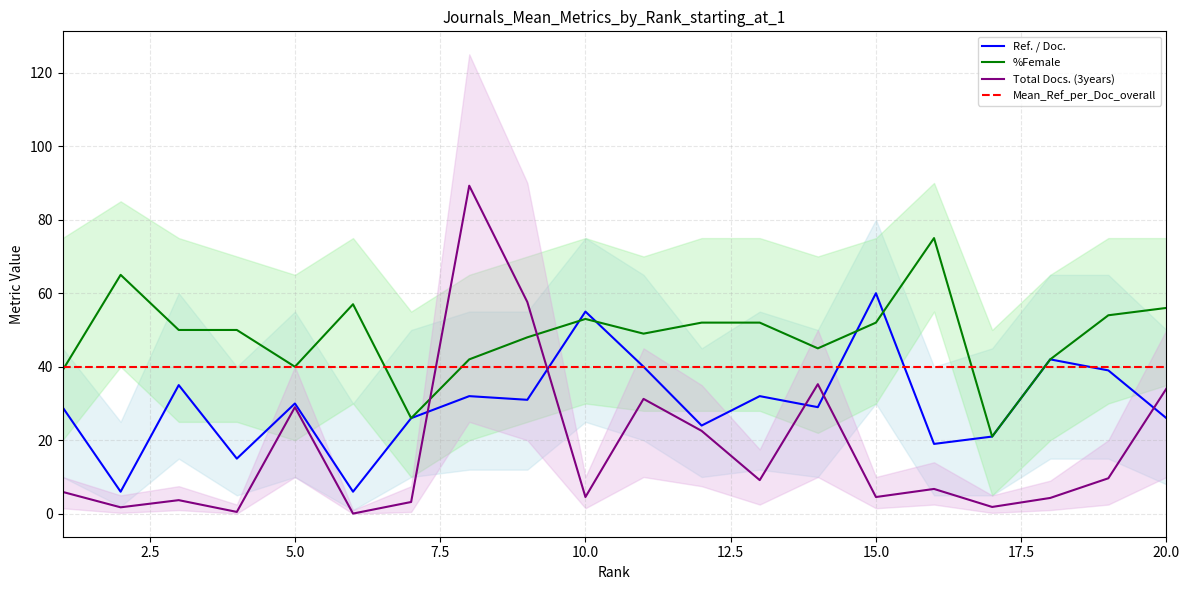

Reading left to right, what are all the values shown in this chart?

Ref. / Doc.: 1=29.0	2=6.0	3=35.0	4=15.0	5=30.0	6=6.0	7=26.0	8=32.0	9=31.0	10=55.0	11=40.0	12=24.0	13=32.0	14=29.0	15=60.0	16=19.0	17=21.0	18=42.0	19=39.0	20=26.0
%Female: 1=39.0	2=65.0	3=50.0	4=50.0	5=40.0	6=57.0	7=26.0	8=42.0	9=48.0	10=53.0	11=49.0	12=52.0	13=52.0	14=45.0	15=52.0	16=75.0	17=21.0	18=42.0	19=54.0	20=56.0
Total Docs. (3years): 1=6.0	2=1.8	3=3.7	4=0.5	5=29.0	6=0.1	7=3.2	8=89.2	9=57.6	10=4.5	11=31.2	12=22.6	13=9.2	14=35.2	15=4.5	16=6.8	17=1.9	18=4.3	19=9.7	20=34.1